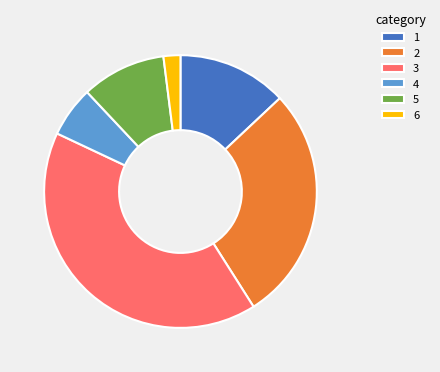

Is the sum of 1 and 6 greater than half?

No